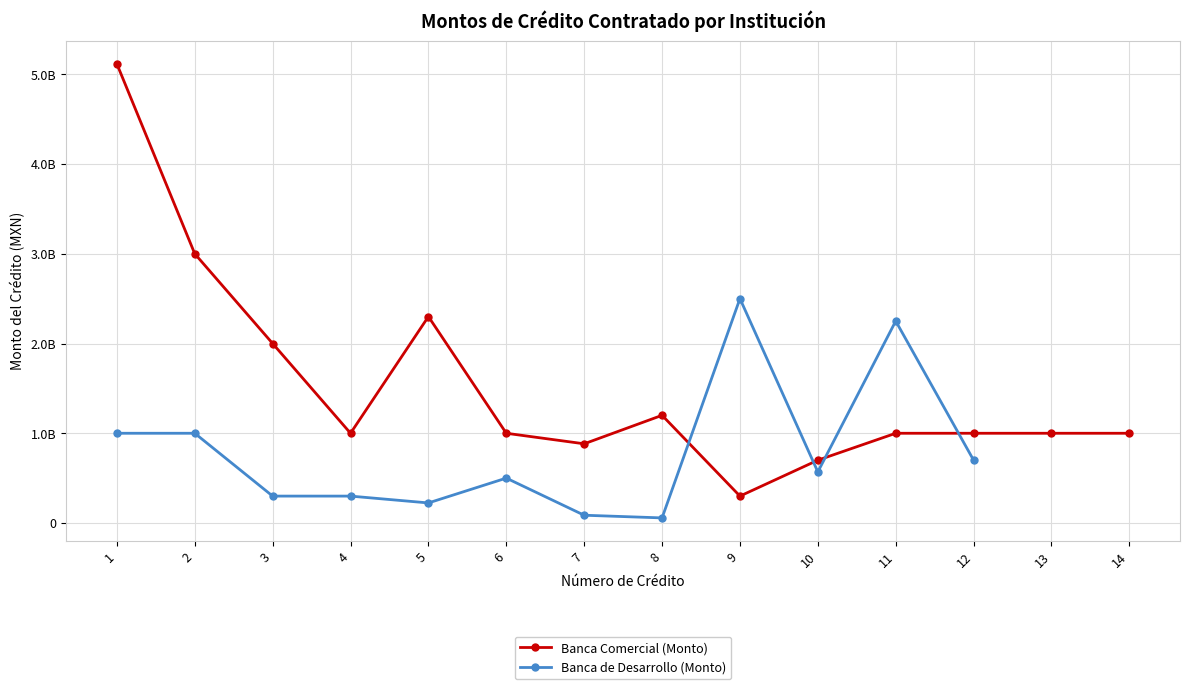

At which category is the sum across all series the highest?

1